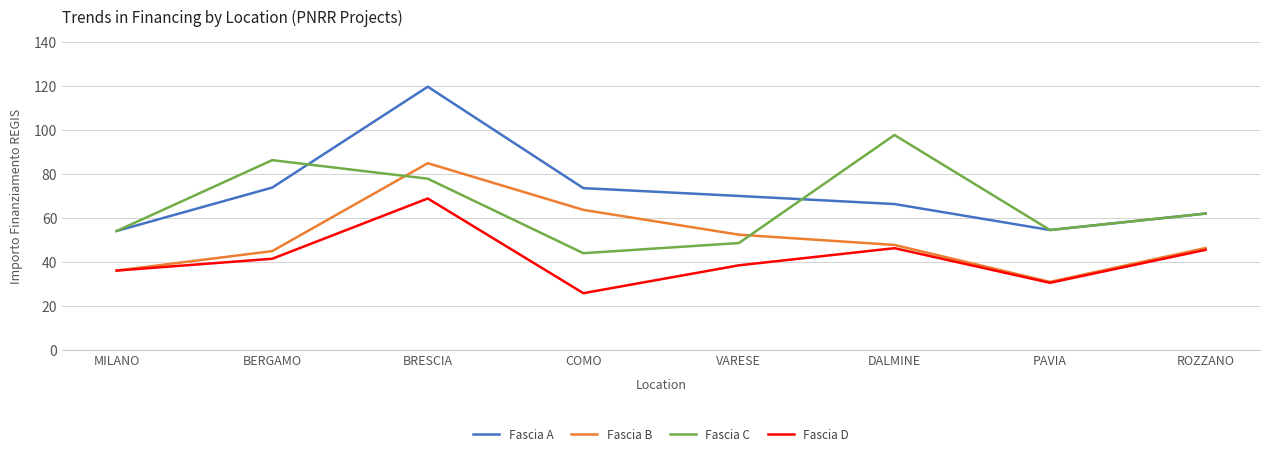

True or false: Fascia B has a value of 72.7 at BERGAMO.

False